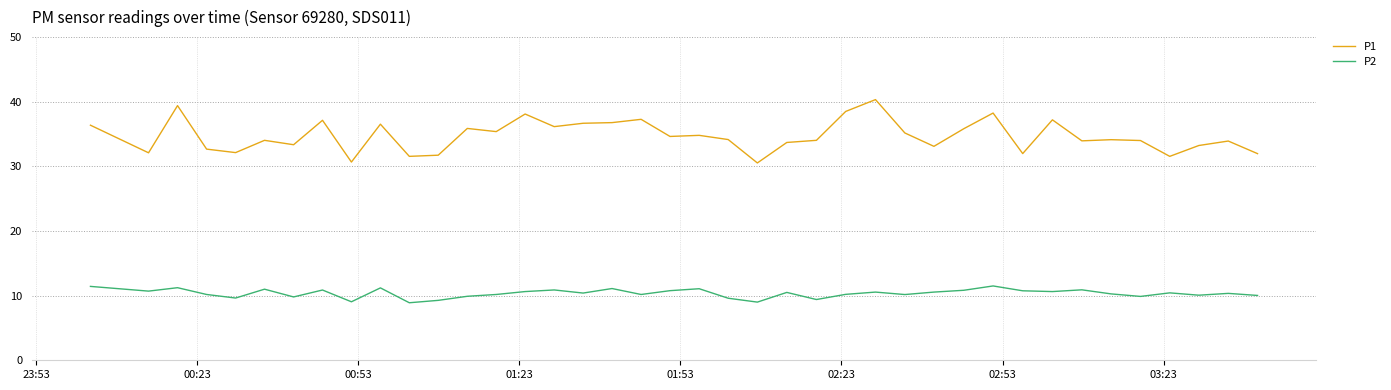

Which series has the largest range (max minus min)?

P1